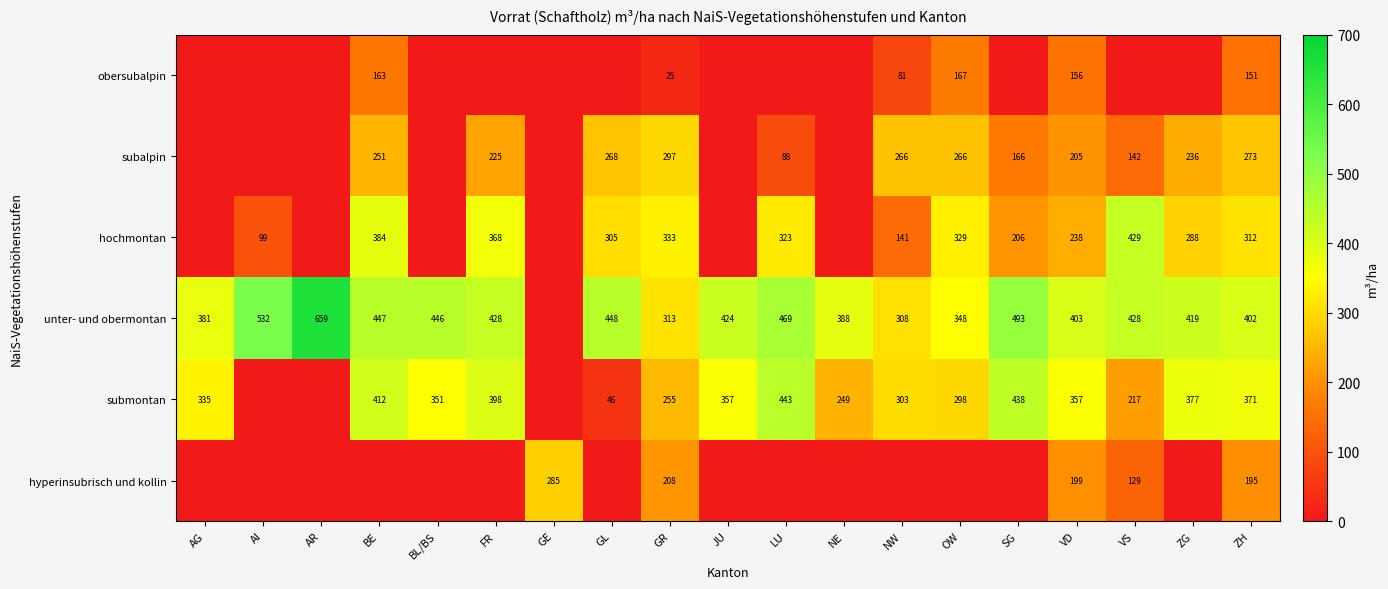

True or false: submontan has a value of 357 at JU.

True